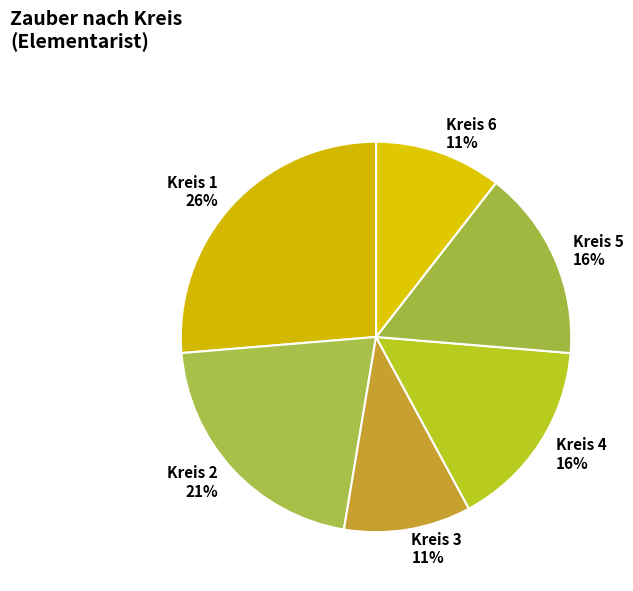

Between Kreis 3 and Kreis 5, which is larger?

Kreis 5